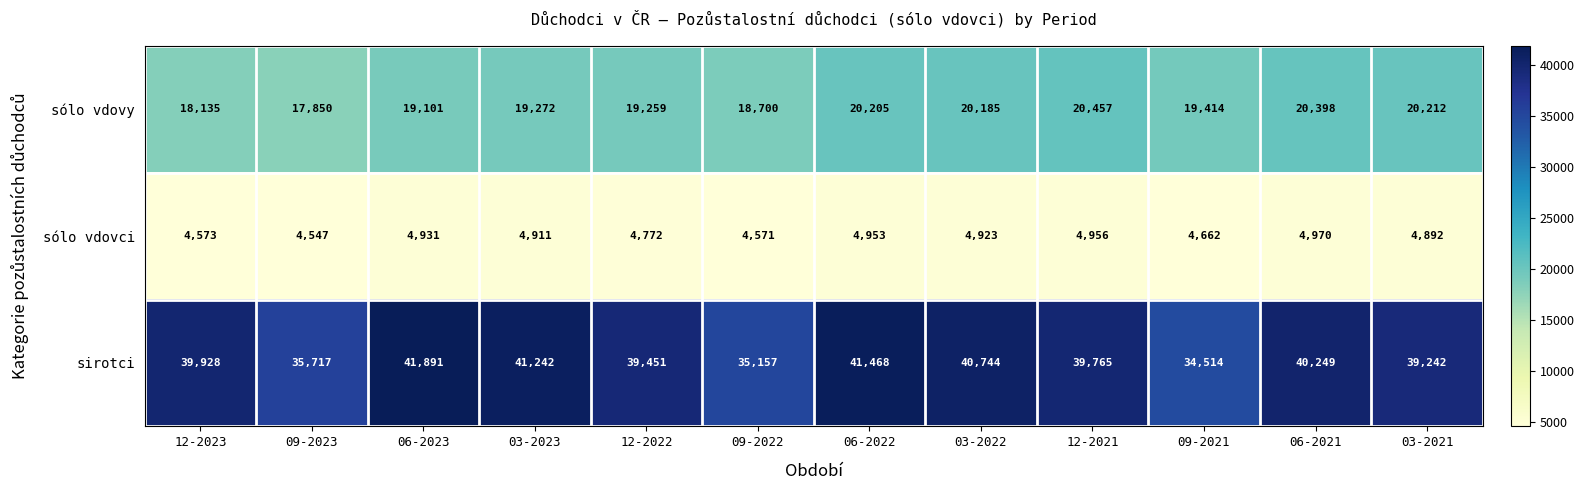

What is the maximum value shown in the chart?

41891